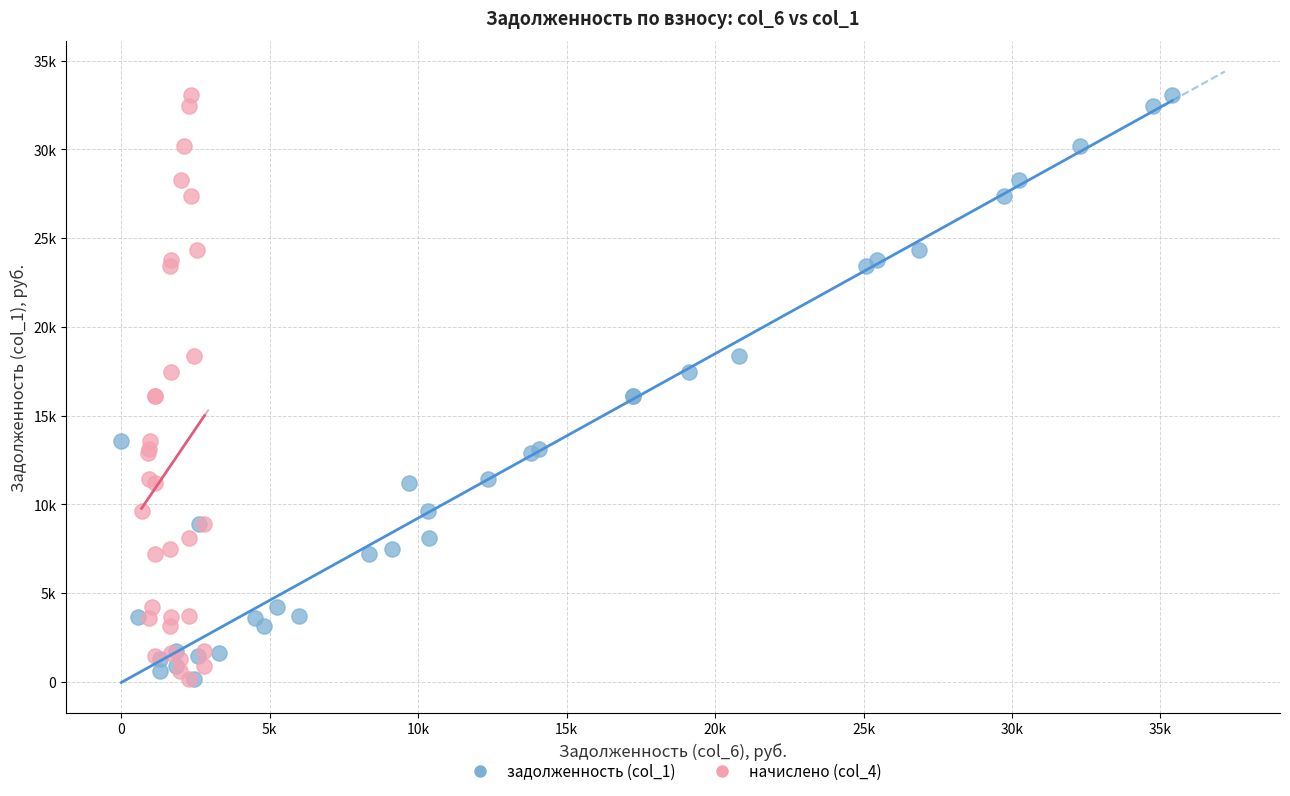

What are all the series names shown in the legend?

задолженность (col_1), начислено (col_4)